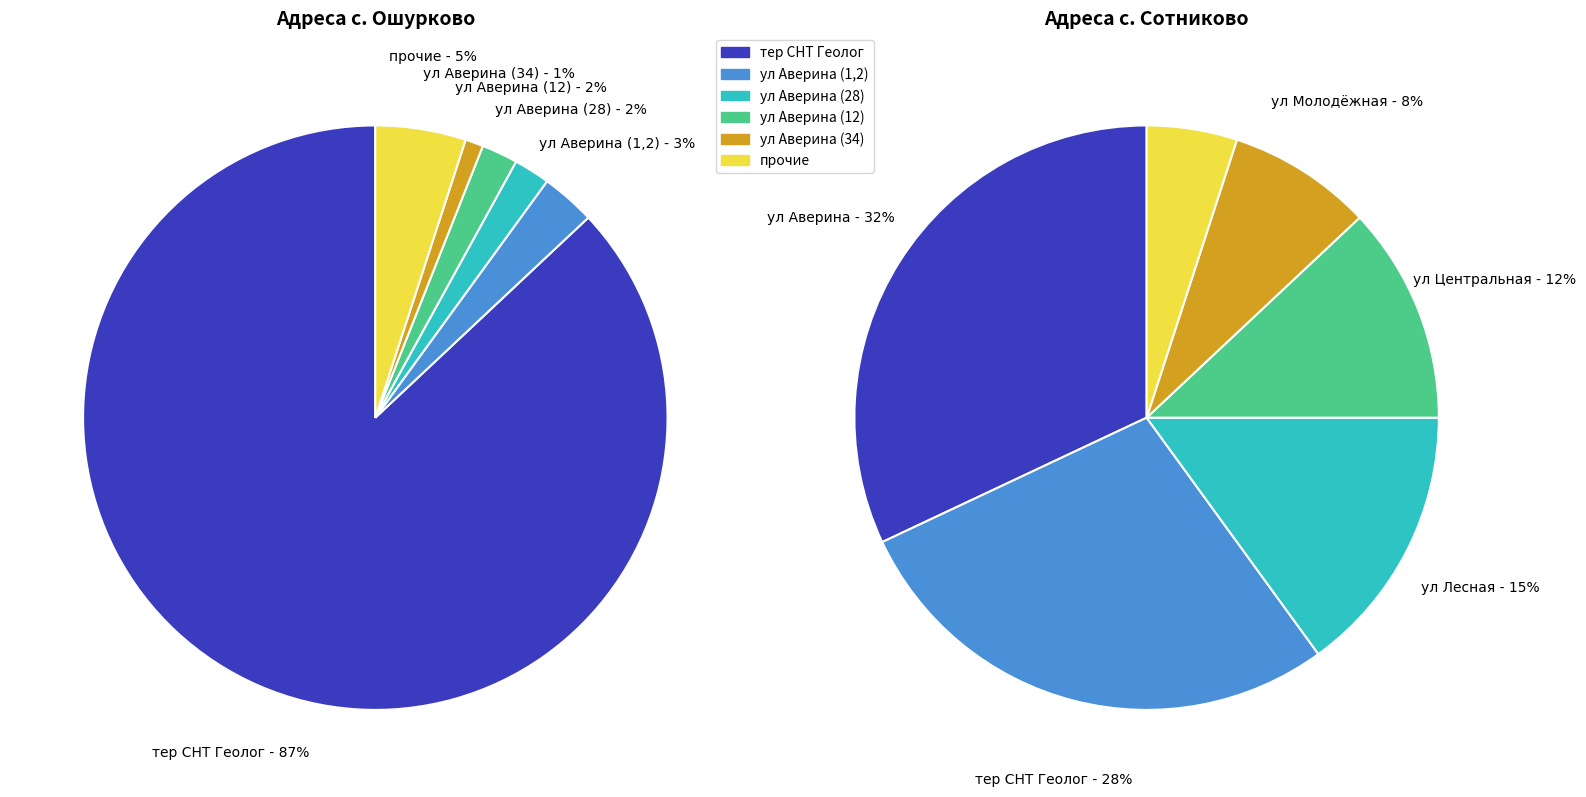

Does ул Аверина (1) represent more than half of the total?

No